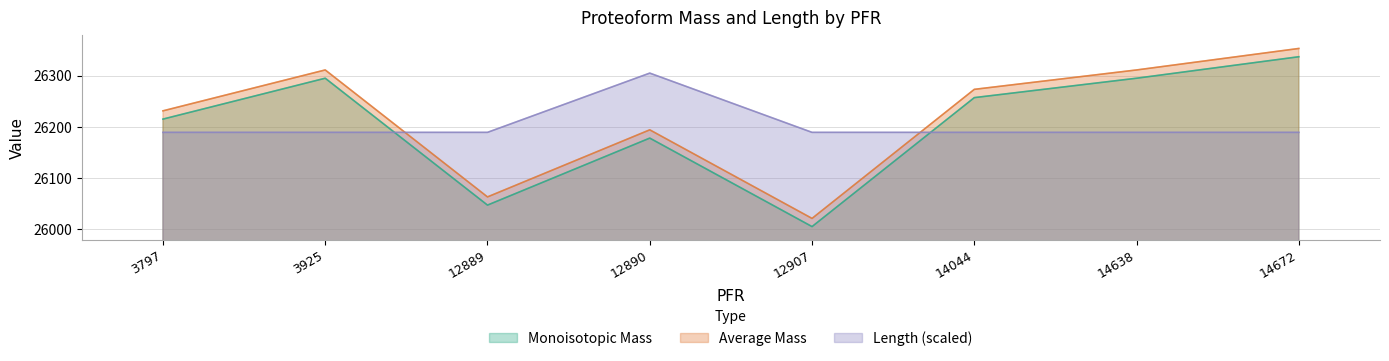

True or false: Monoisotopic Mass has a value of 26047.2 at 12889.

True